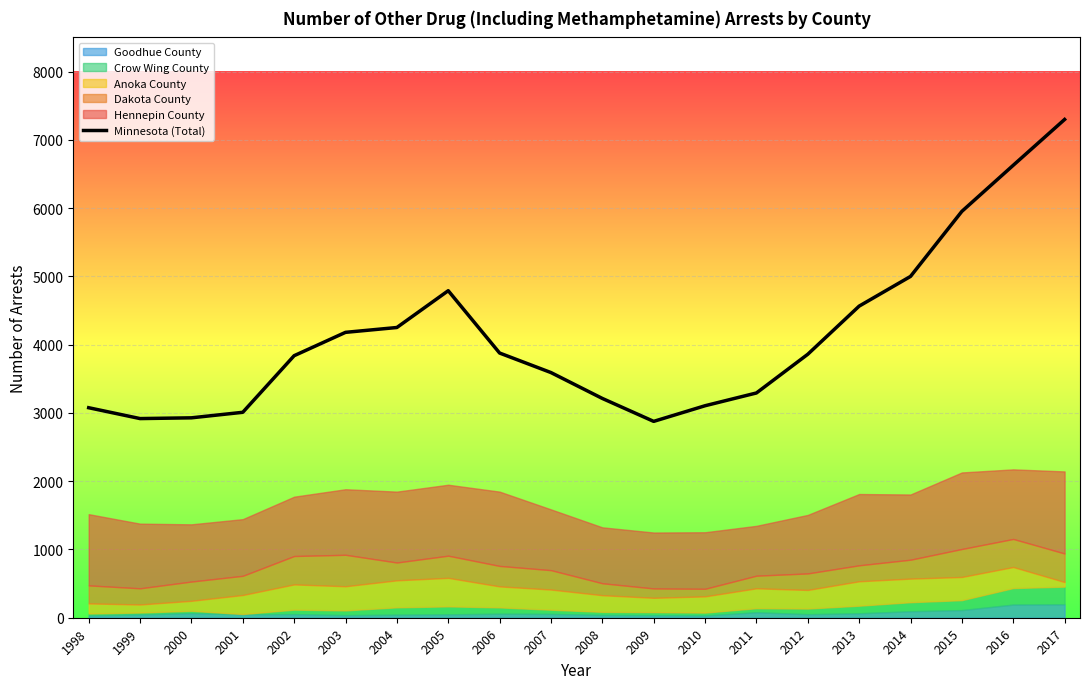

Rank the categories by value from highest to lowest.

2017, 2016, 2015, 2014, 2005, 2013, 2004, 2003, 2006, 2012, 2002, 2007, 2011, 2008, 2010, 1998, 2001, 2000, 1999, 2009